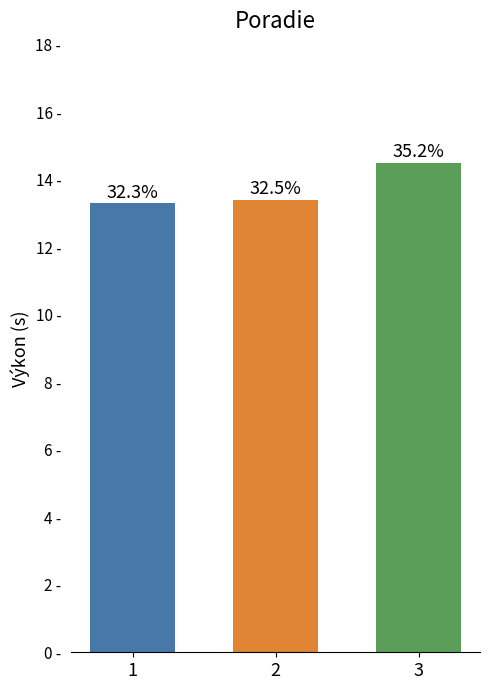

What is the maximum value shown in the chart?

14.5